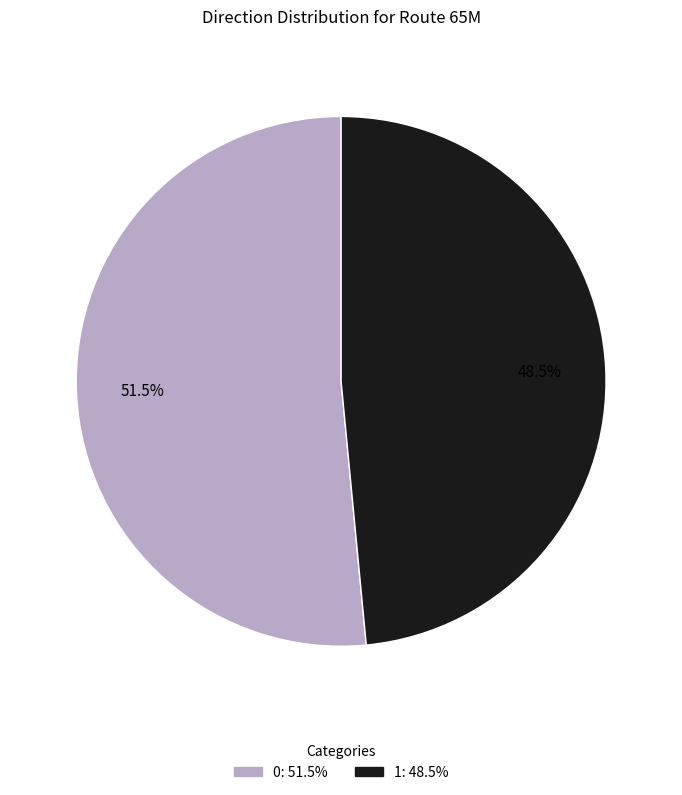

What portion of the pie excludes 1?

51.5%